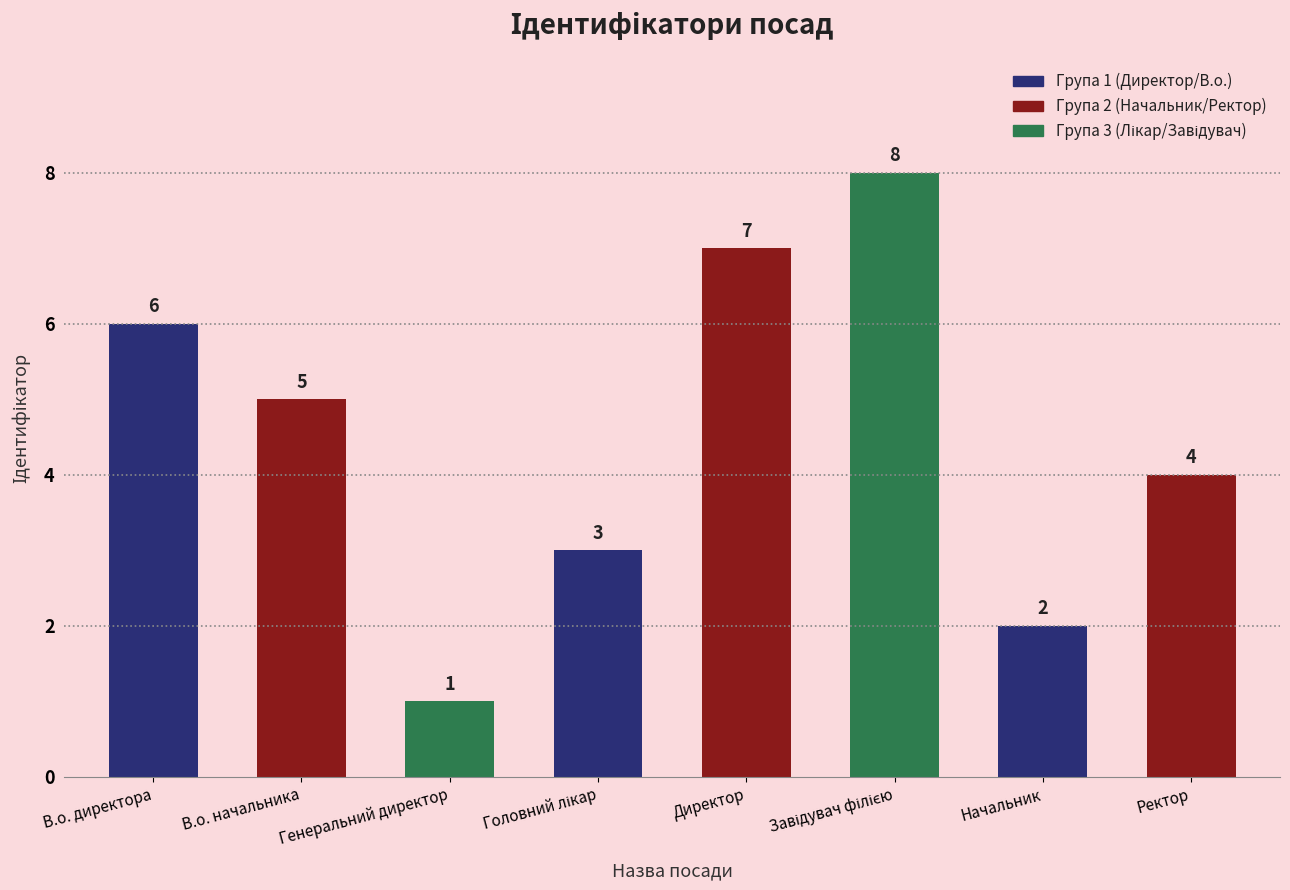

What position from the right is В.о. начальника?

7